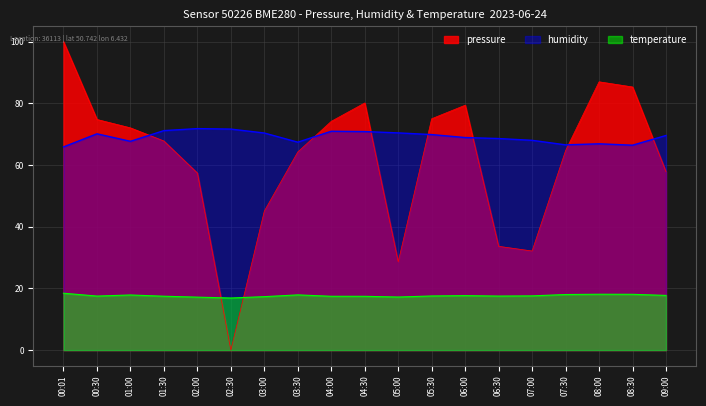

What is the average value of the temperature series?

17.6